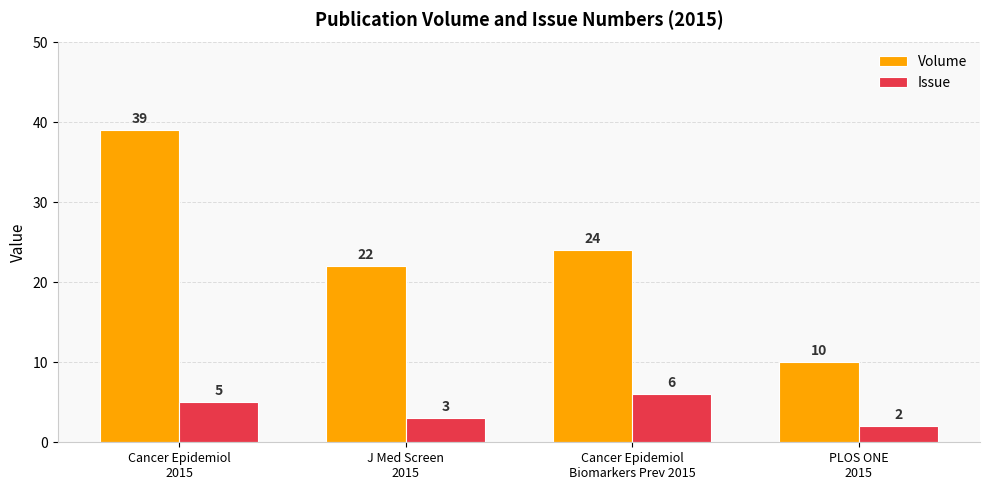

Read the Volume value at Cancer Epidemiol
Biomarkers Prev 2015.

24